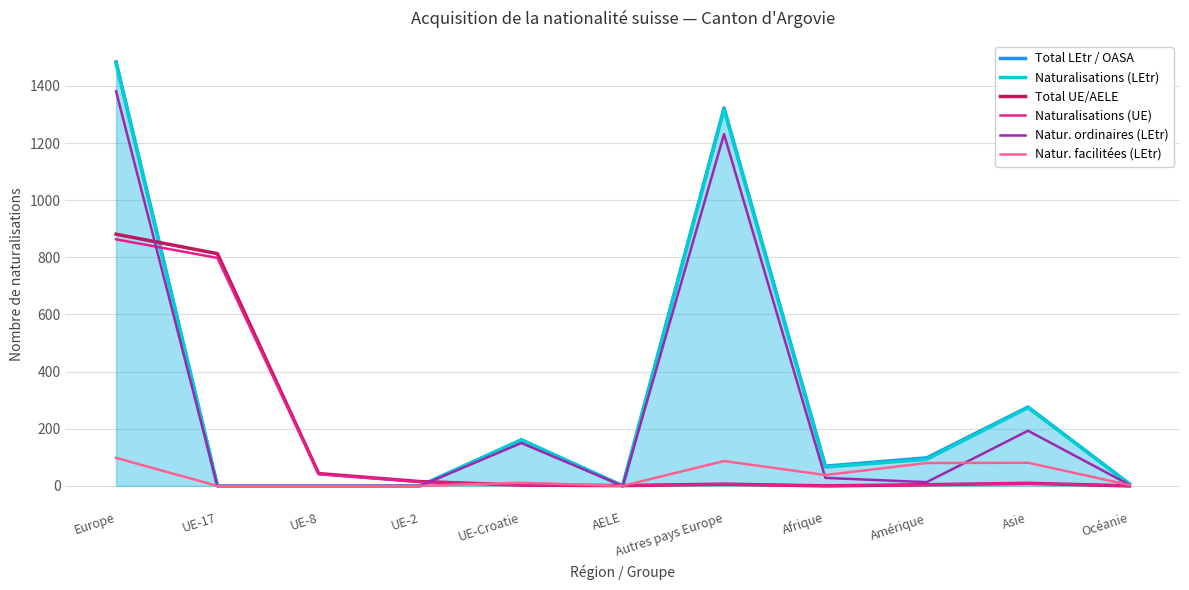

True or false: Total UE/AELE has more than 1 interior local peaks.

True